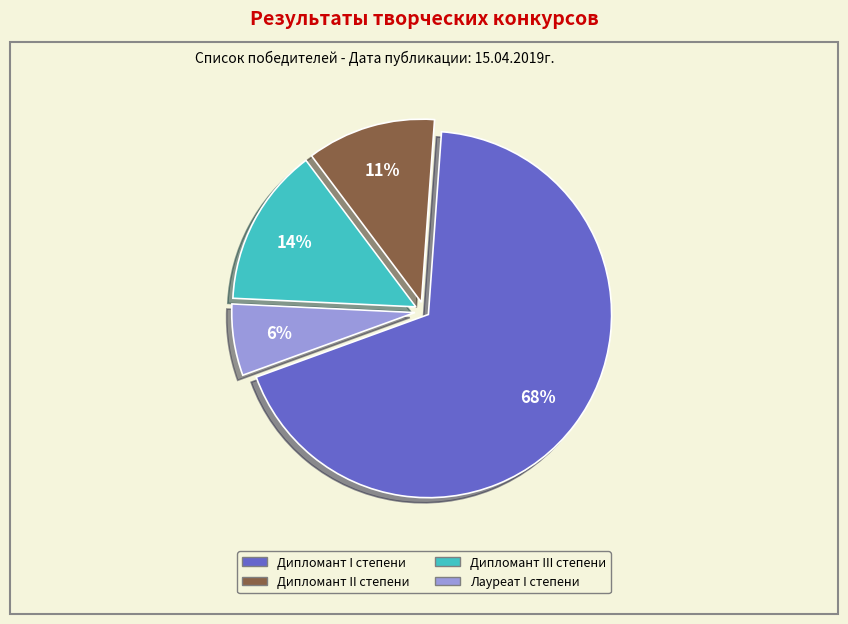

Which has a higher value, Дипломант II степени or Дипломант I степени?

Дипломант I степени